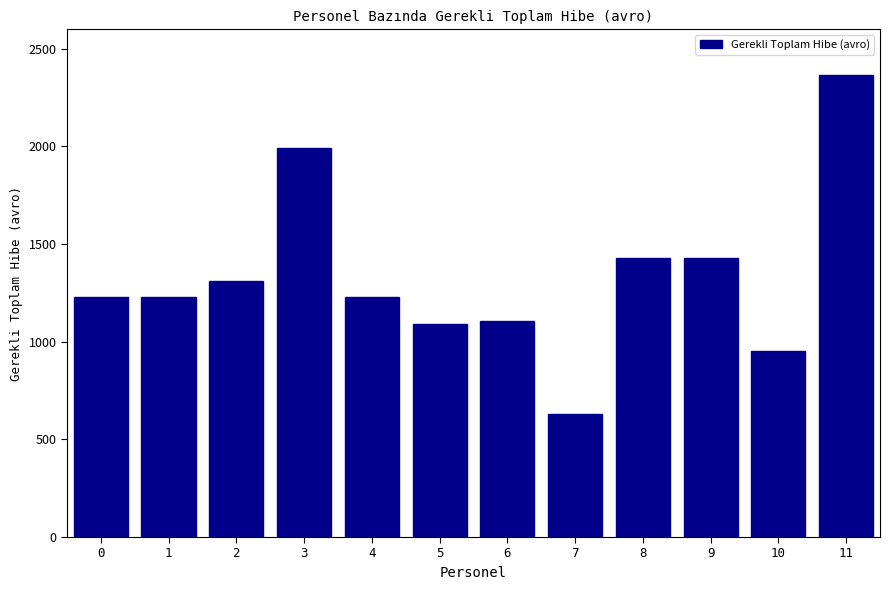

True or false: the data shows 1871 at 4.

False